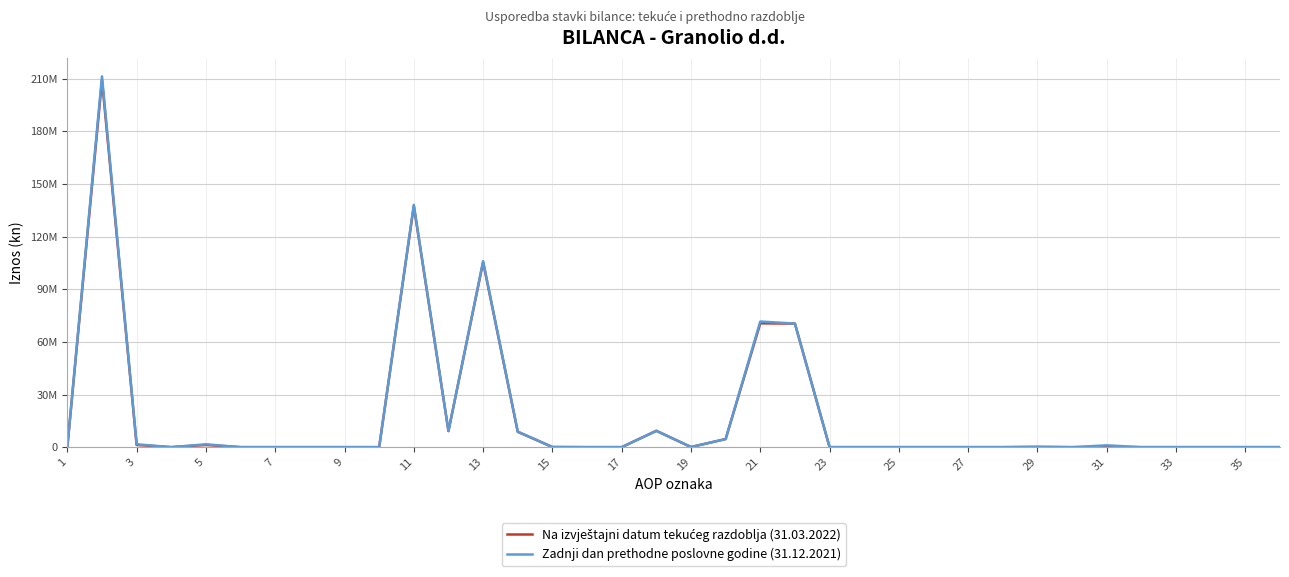

What is the value of the Na izvještajni datum tekućeg razdoblja (31.03.2022) point at the 12th from the left?

9184216